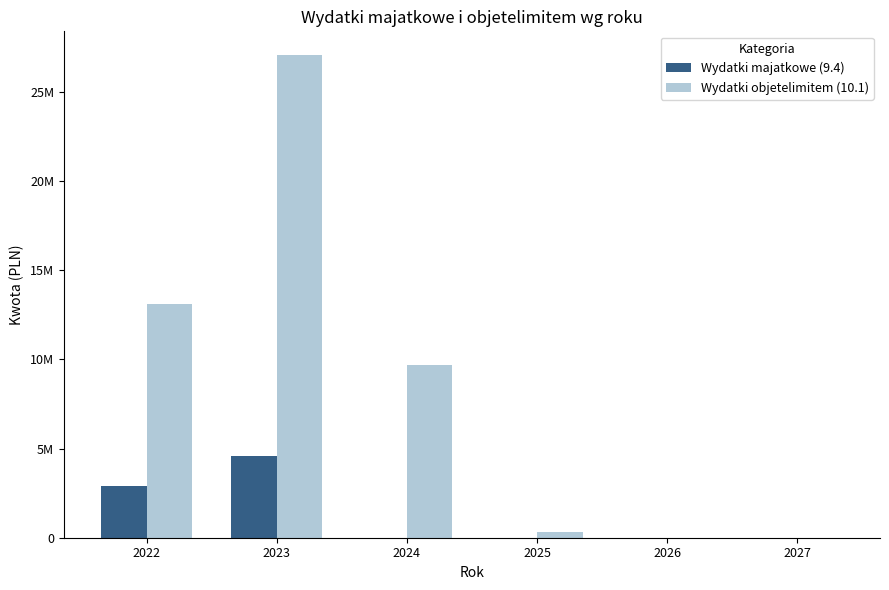

Where is Wydatki majatkowe (9.4) nearest to the value 2284500?

2022